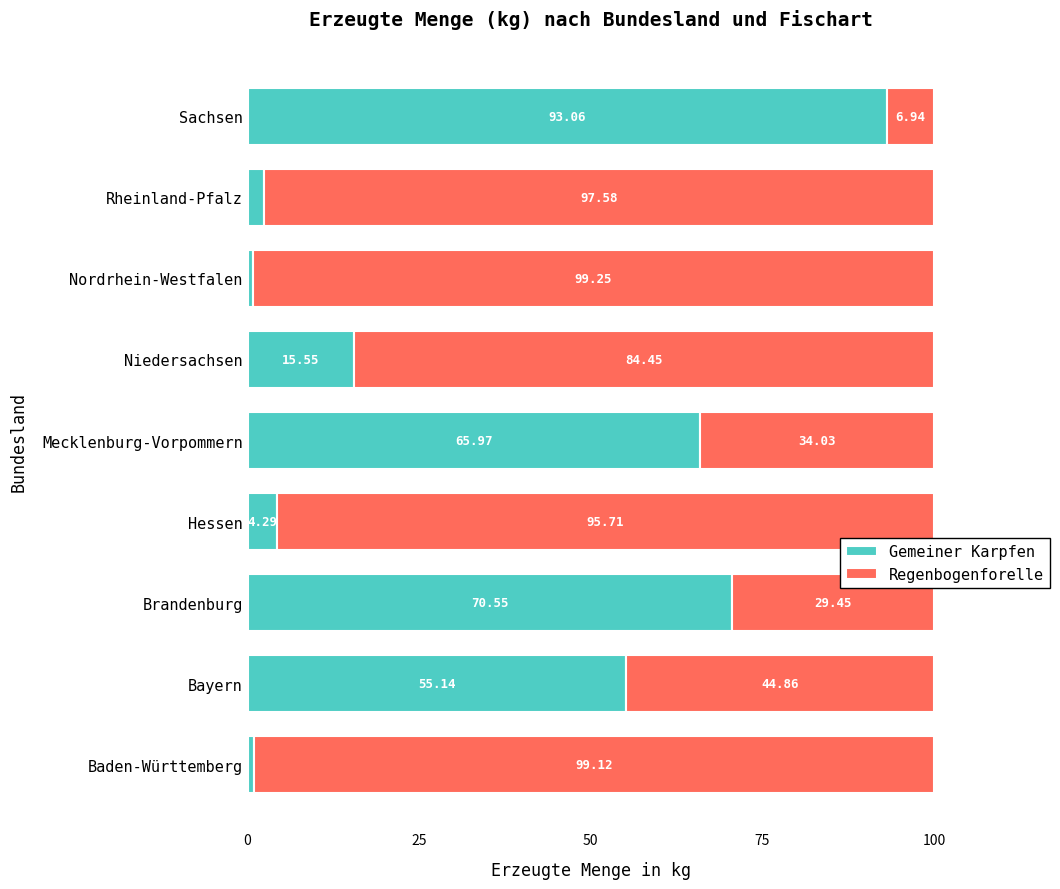

What is the average value of the Gemeiner Karpfen series?

34.3